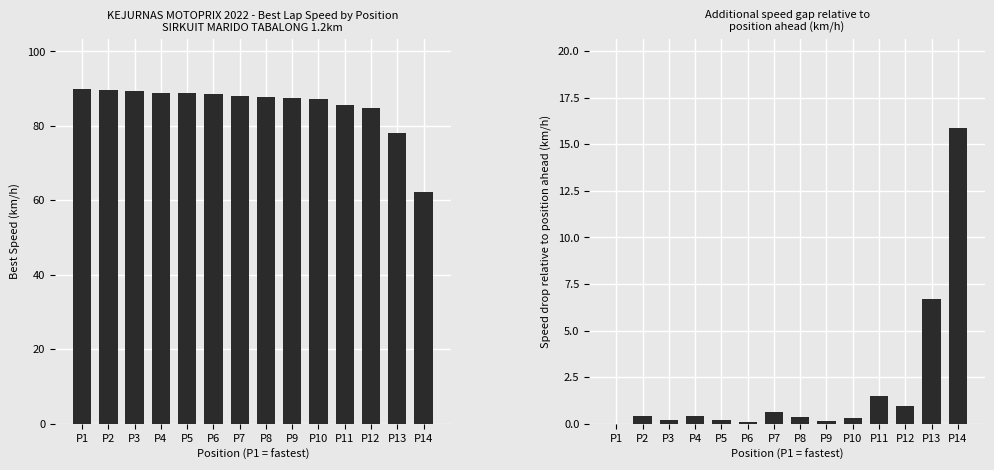

At which label does Speed drop vs ahead reach its minimum?

P1